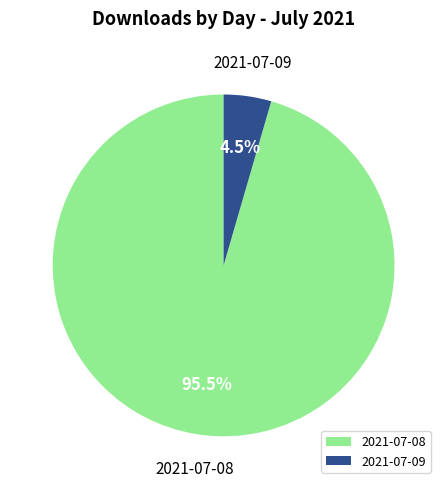

How many slices are in this pie chart?

2